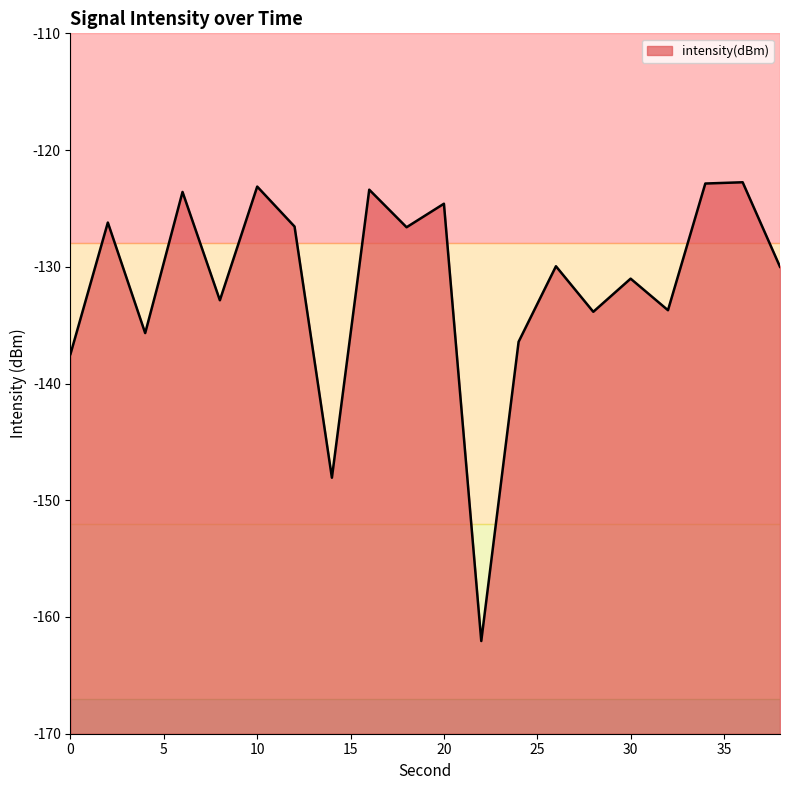

Reading right to left, extract all data points from this chart.

-130.0	-122.8	-122.9	-133.7	-131.0	-133.9	-130.0	-136.4	-162.1	-124.6	-126.6	-123.4	-148.1	-126.6	-123.1	-132.9	-123.6	-135.7	-126.2	-137.5